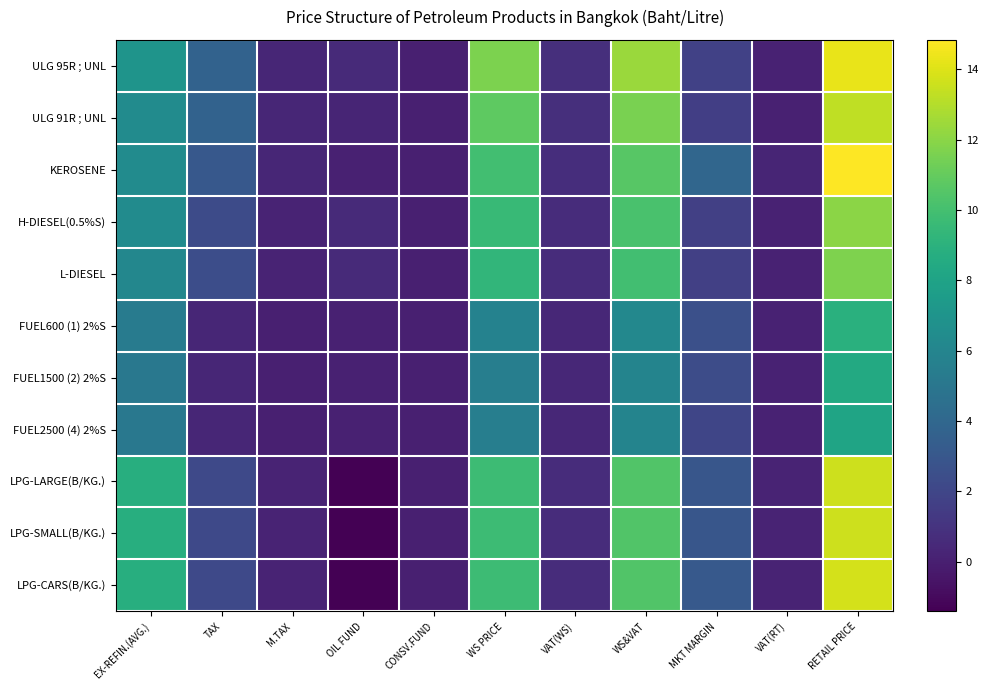

Rank the series by their maximum value, from lowest to highest.

FUEL2500 (4) 2%S, FUEL1500 (2) 2%S, FUEL600 (1) 2%S, L-DIESEL, H-DIESEL(0.5%S), ULG 91R ; UNL, LPG-LARGE(B/KG.), LPG-SMALL(B/KG.), LPG-CARS(B/KG.), ULG 95R ; UNL, KEROSENE